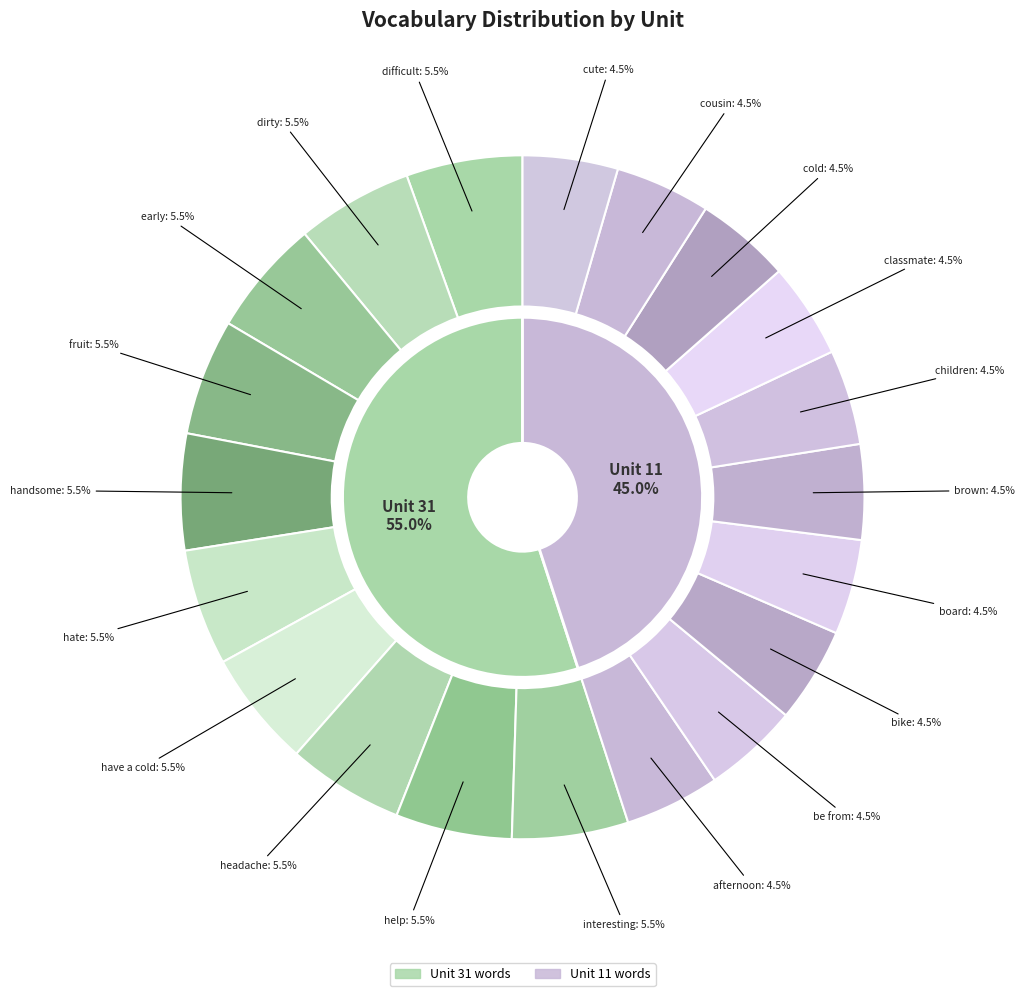

True or false: 0 accounts for 13% of the total.

False